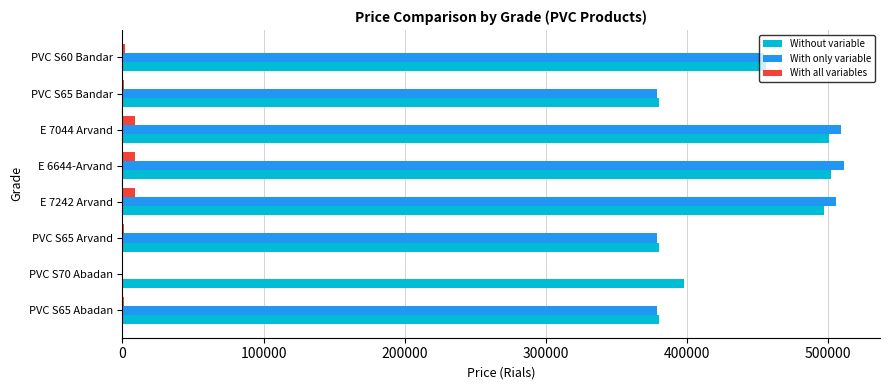

What is the sum of all Without variable values?

3493178